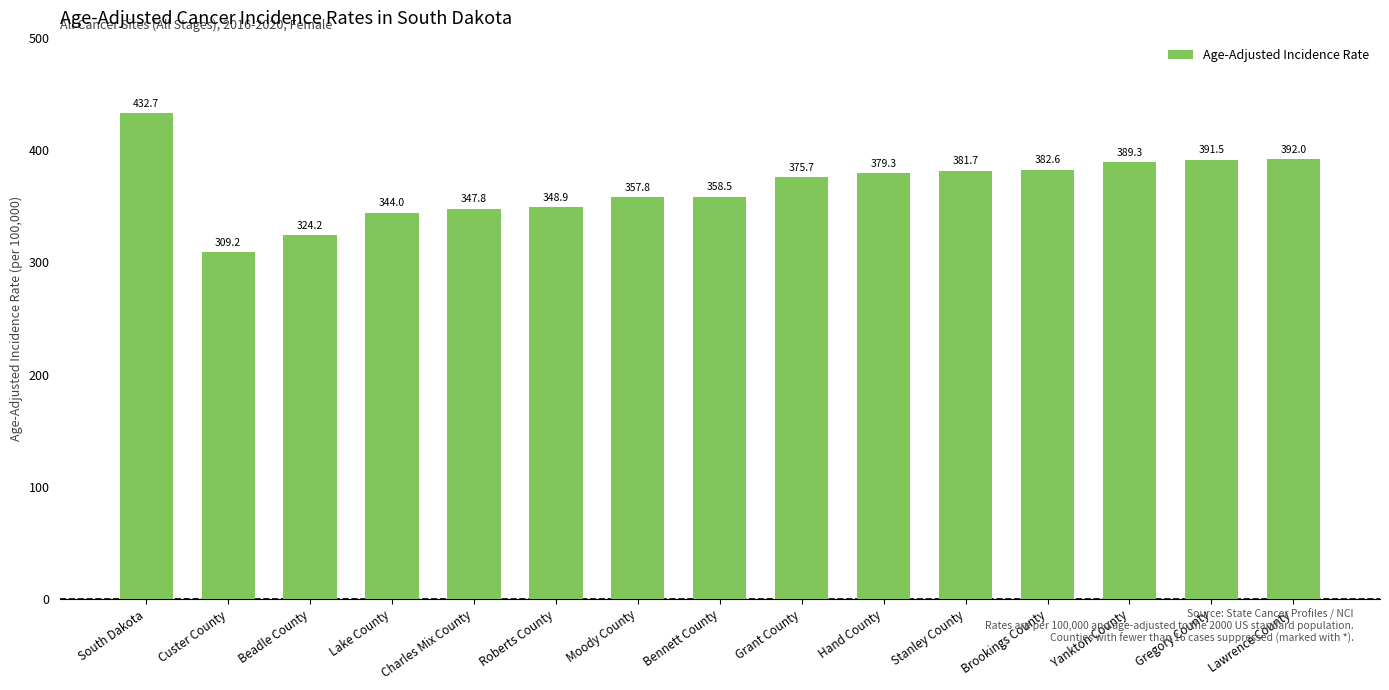

Is it true that the value at South Dakota is 432.7?

True